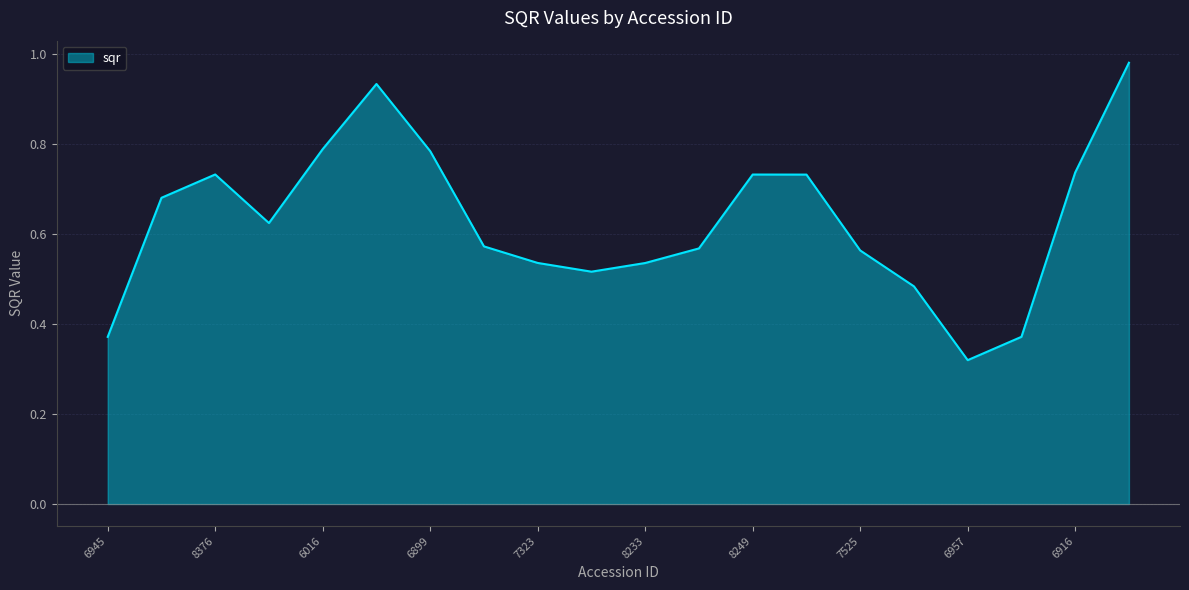

Is it true that the value at 6957 is 0.5?

False